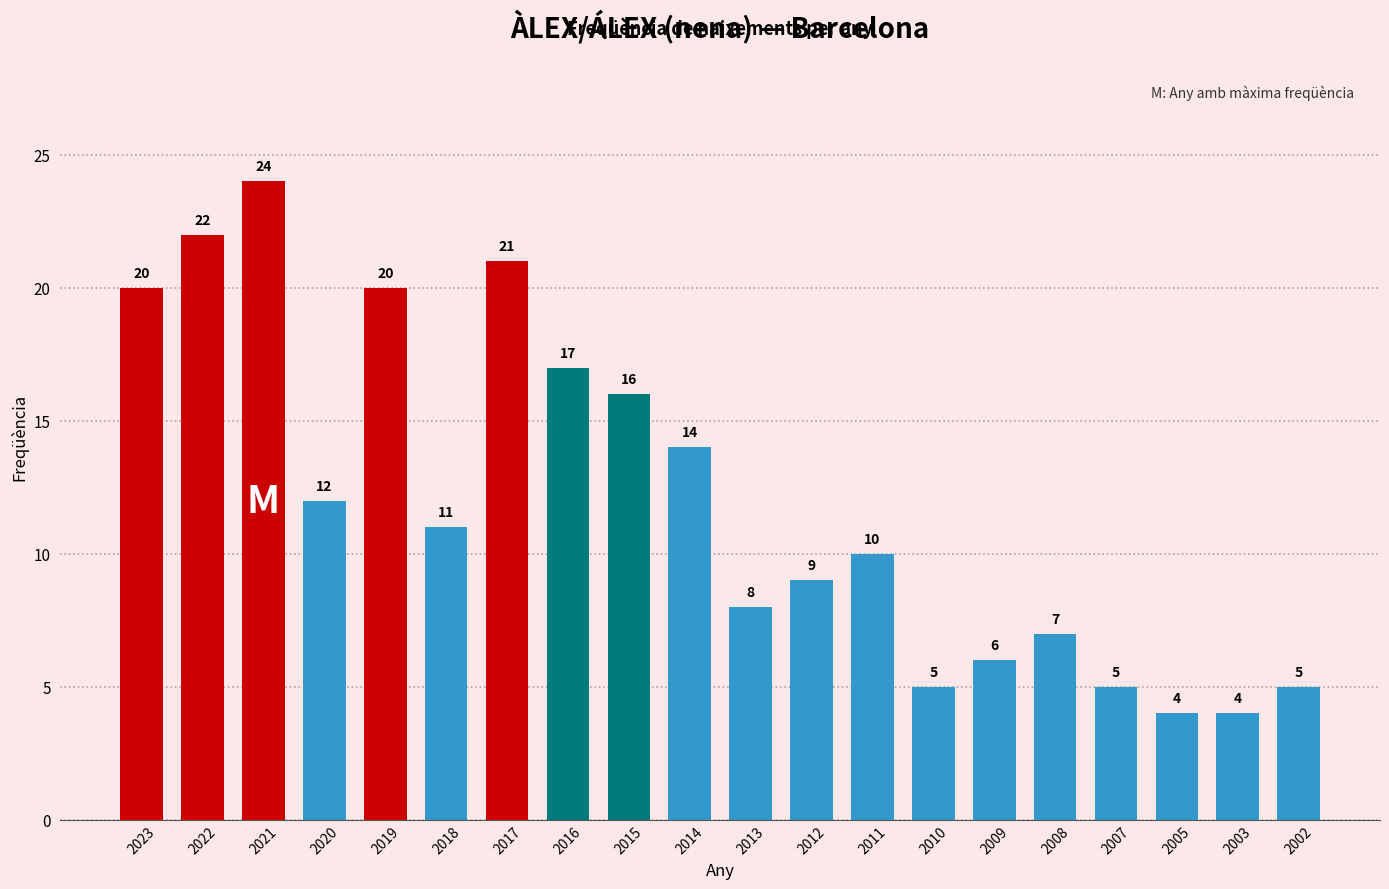

Reading right to left, list all the values displayed in this chart.

5	4	4	5	7	6	5	10	9	8	14	16	17	21	11	20	12	24	22	20